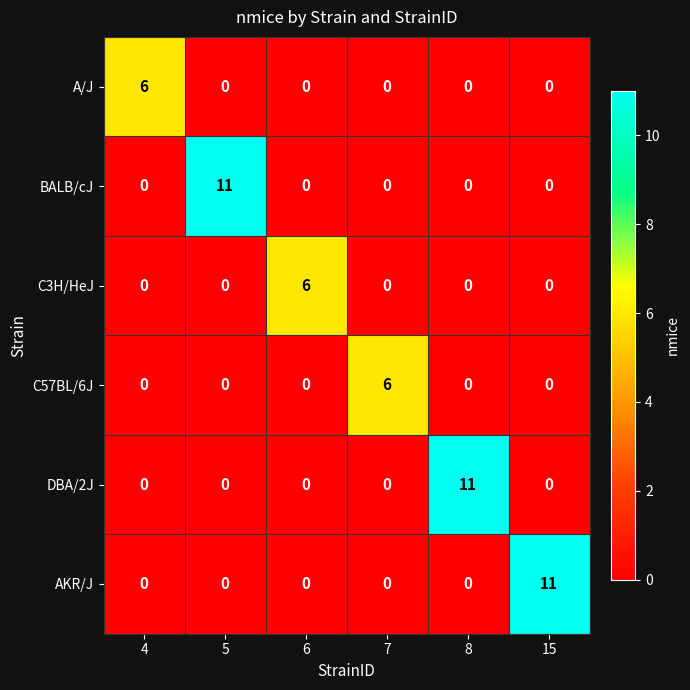

What is the total value across all series at 4?

6